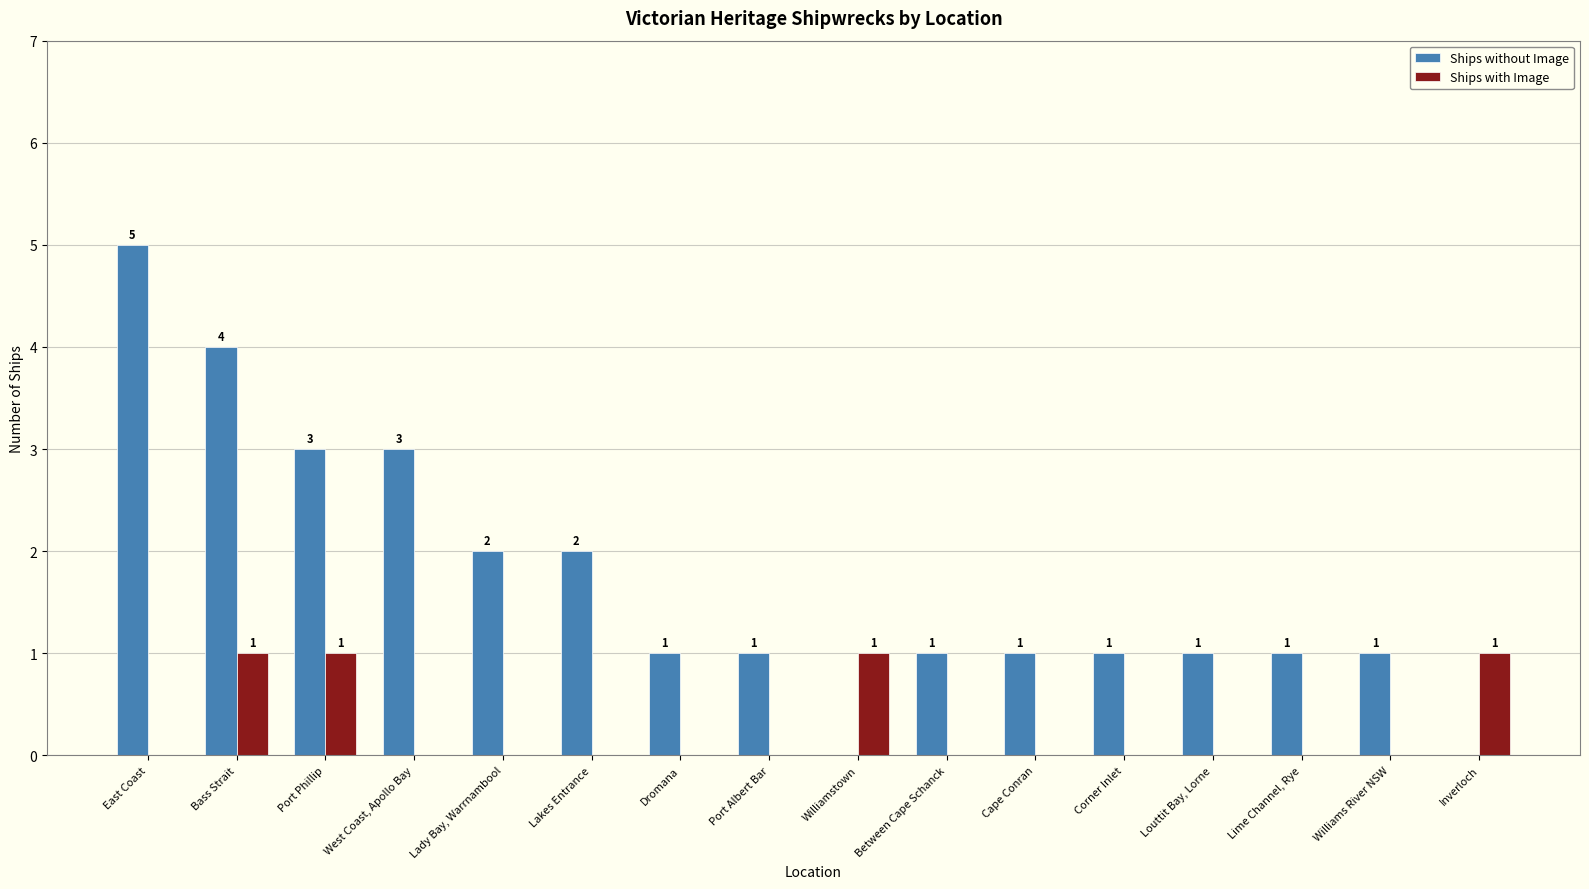

Which series has the largest range (max minus min)?

Ships without Image